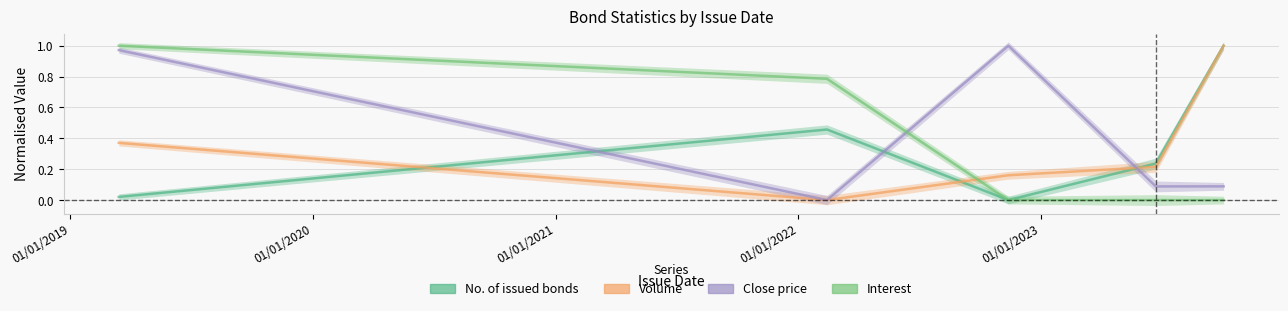

What are all the series names shown in the legend?

No. of issued bonds, Volume, Close price, Interest